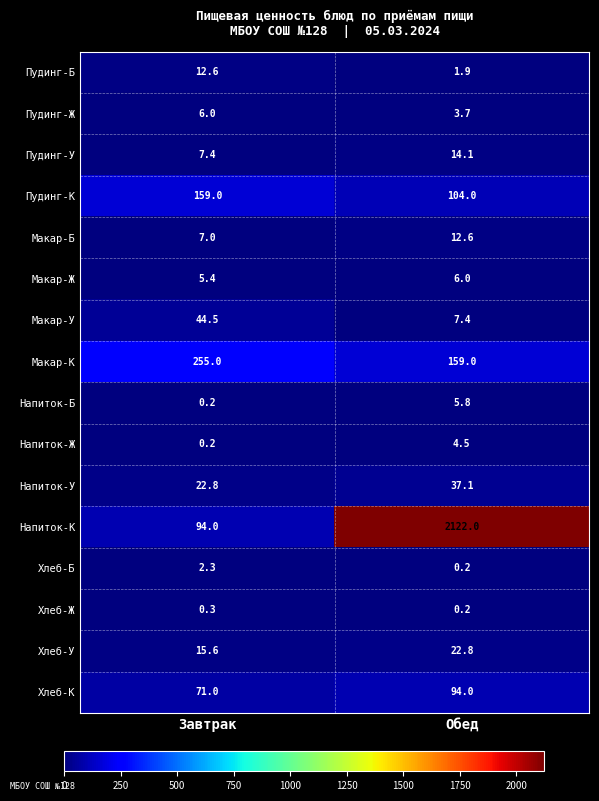

Which category has the highest value across all series?

Обед